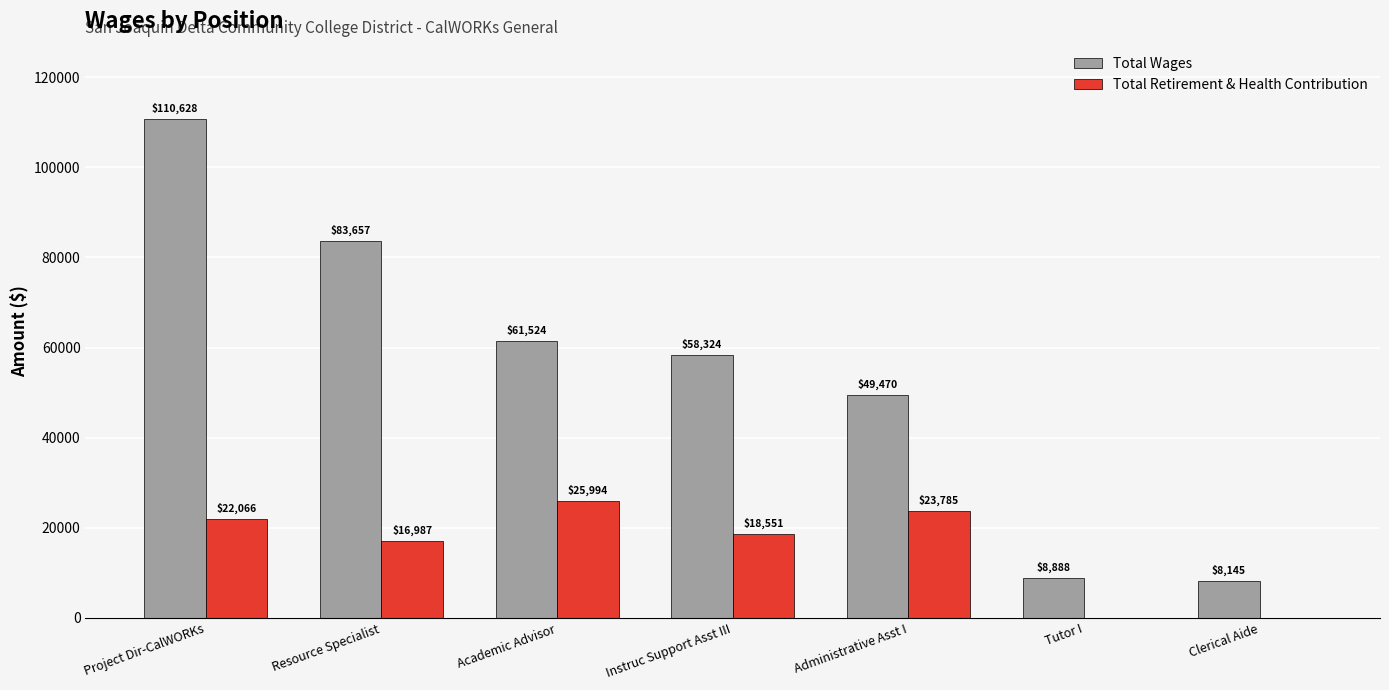

Reading left to right, what are all the values shown in this chart?

Total Wages: 110628	83657	61524	58324	49470	8888	8145
Total Retirement & Health Contribution: 22066	16987	25994	18551	23785	0	0